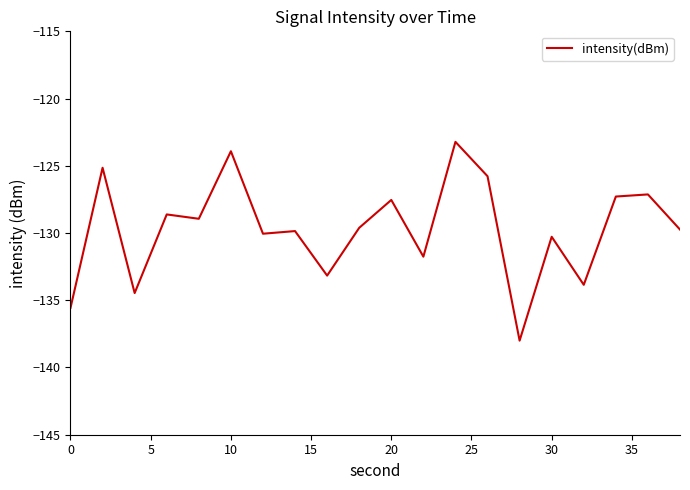

Does the chart have visible grid lines?

No